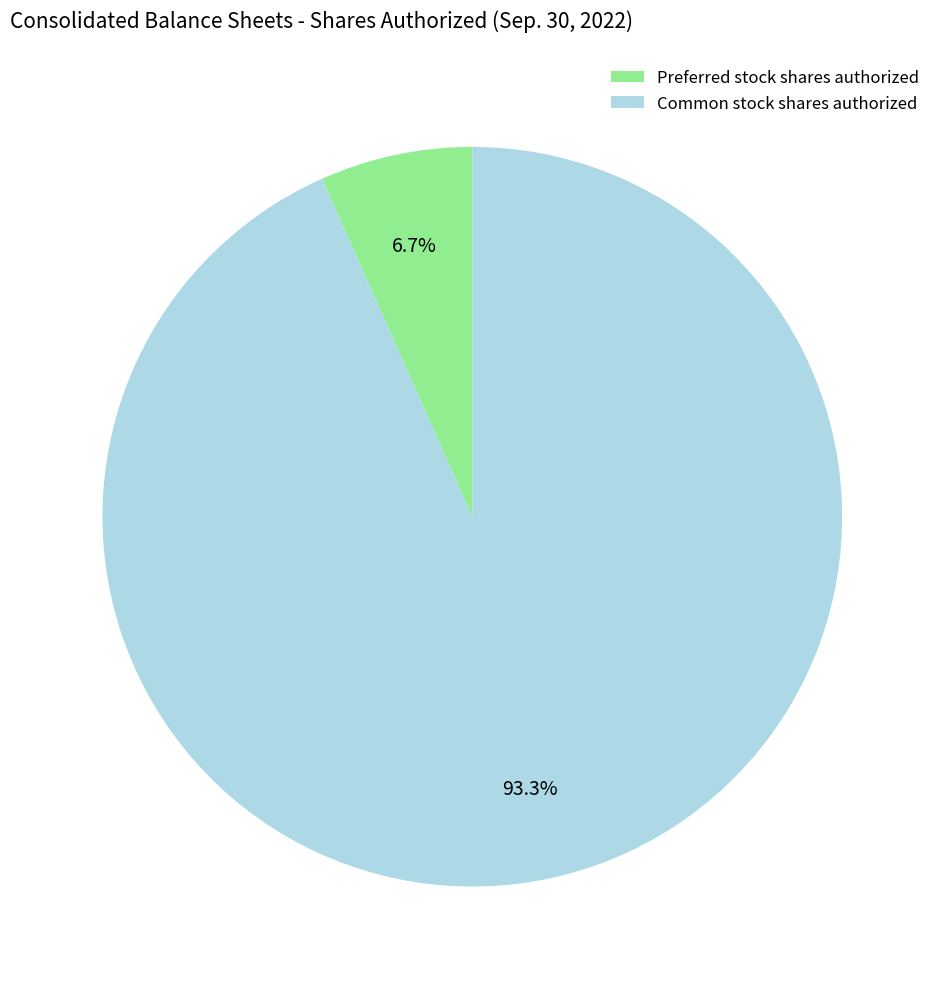

How many slices are in this pie chart?

2